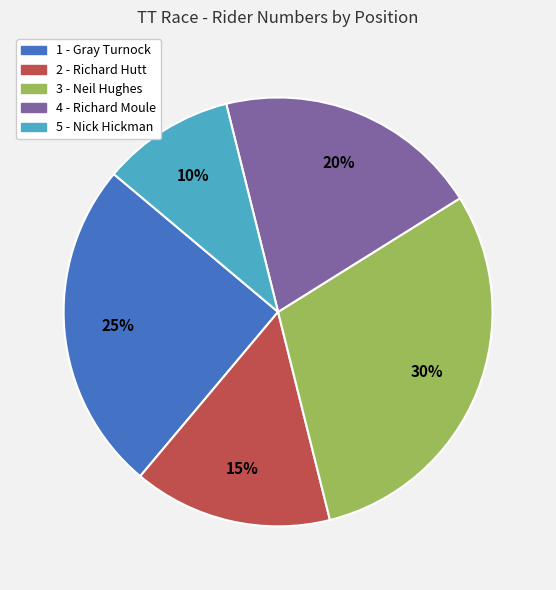

Do 3 - Neil Hughes and 1 - Gray Turnock together represent more than half of the pie?

Yes